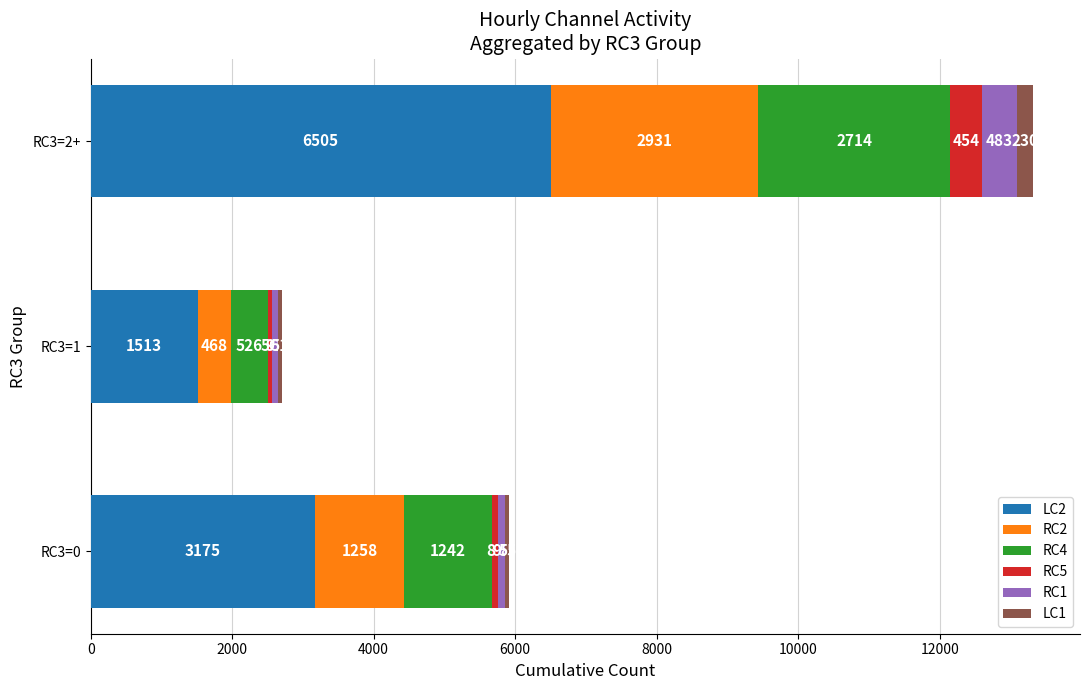

At which label is LC2 closest to 4009?

RC3=0